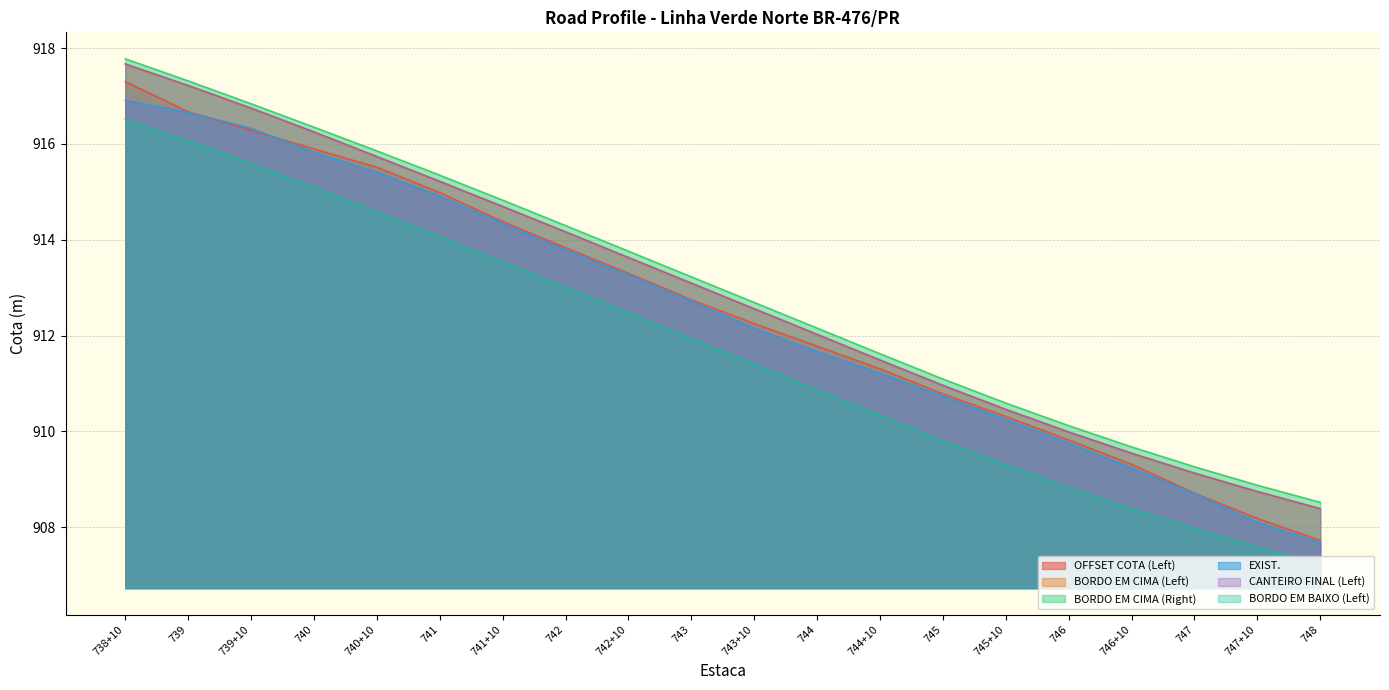

What is the total value across all series at 740?

5495.7